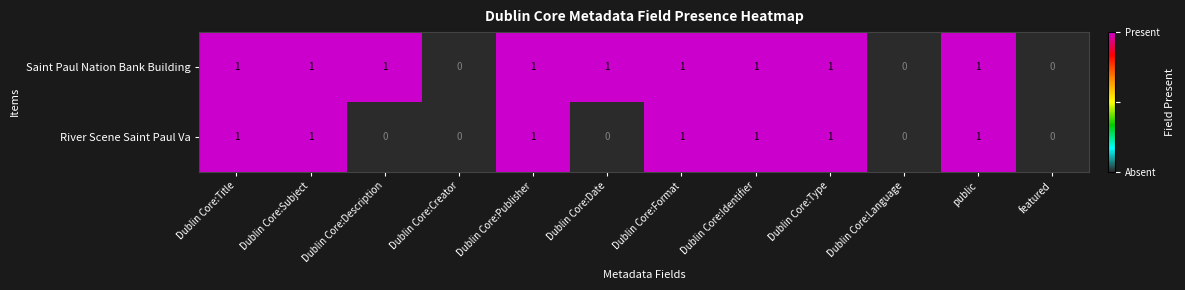

Is the value of River Scene Saint Paul Va at Dublin Core:Description greater than the value of Saint Paul Nation Bank Building at Dublin Core:Identifier?

No